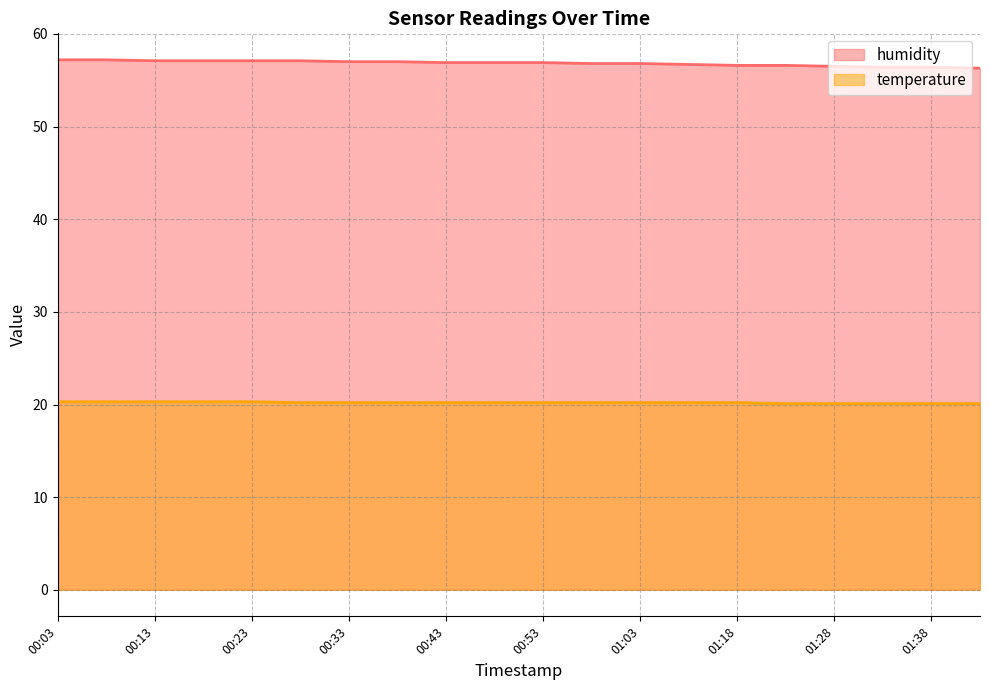

What is the difference between the maximum and minimum values in the humidity series?

0.9